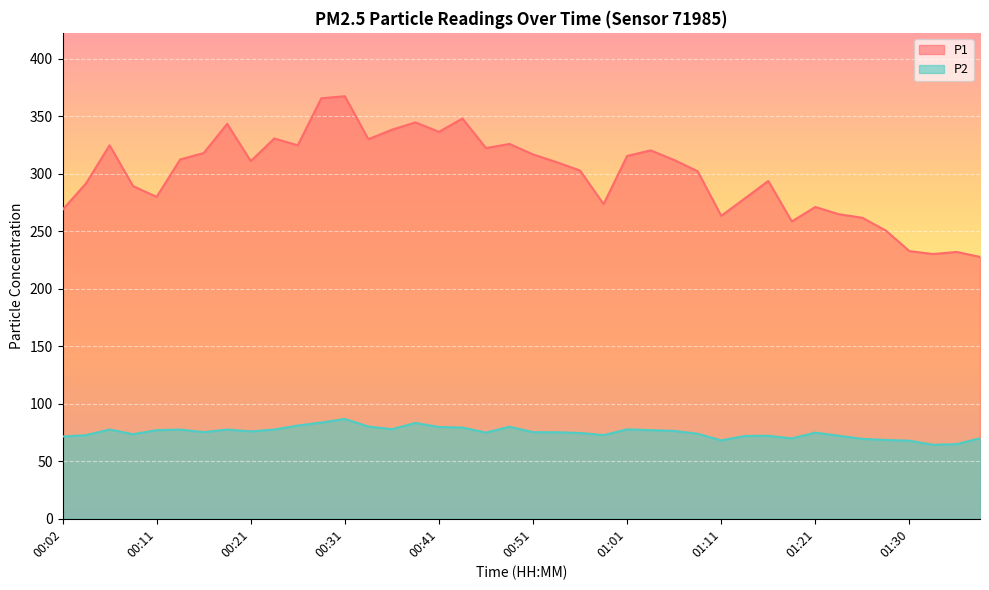

List the labels in order of P1 value, largest first.

00:31, 00:29, 00:43, 00:38, 00:19, 00:36, 00:41, 00:24, 00:34, 00:48, 00:07, 00:26, 00:46, 01:03, 00:16, 00:51, 01:01, 00:14, 01:06, 00:21, 00:53, 00:56, 01:08, 01:16, 00:04, 00:09, 00:11, 01:13, 00:58, 01:21, 00:02, 01:23, 01:11, 01:25, 01:18, 01:28, 01:30, 01:35, 01:33, 01:38